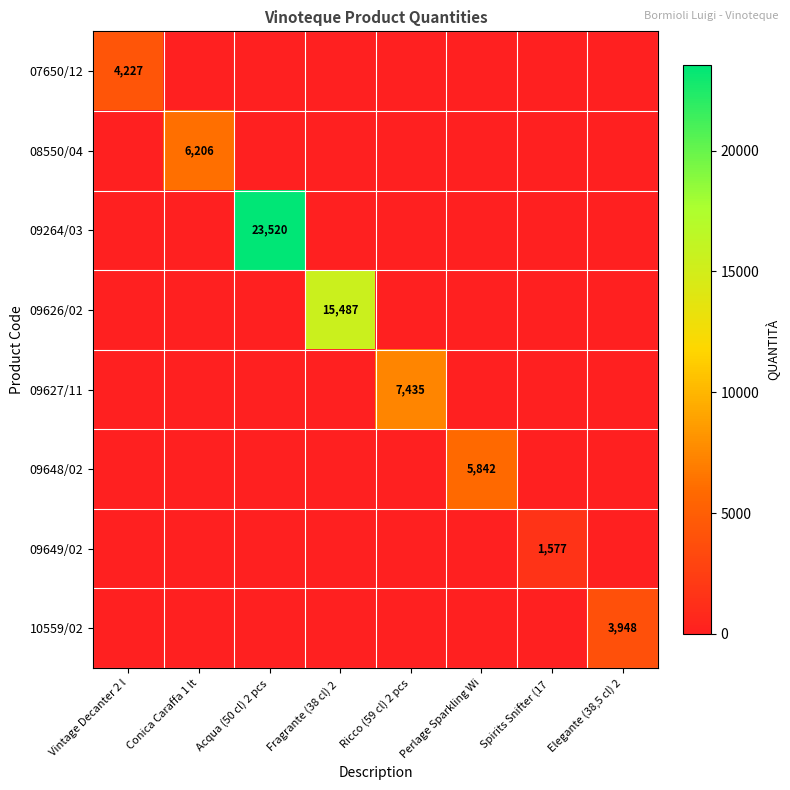

The value of 09264/03 at Acqua (50 cl) 2 pcs is 40005. True or false?

False